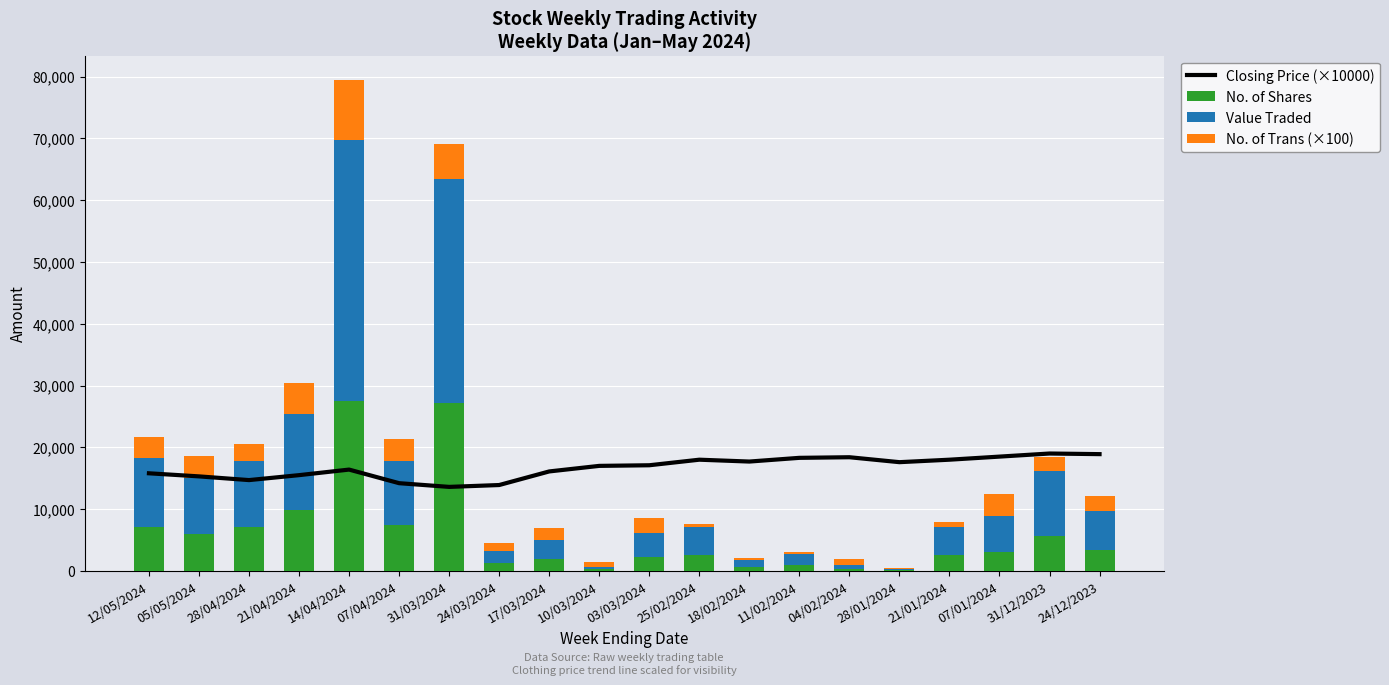

What is the maximum value shown in the chart?

42229.0